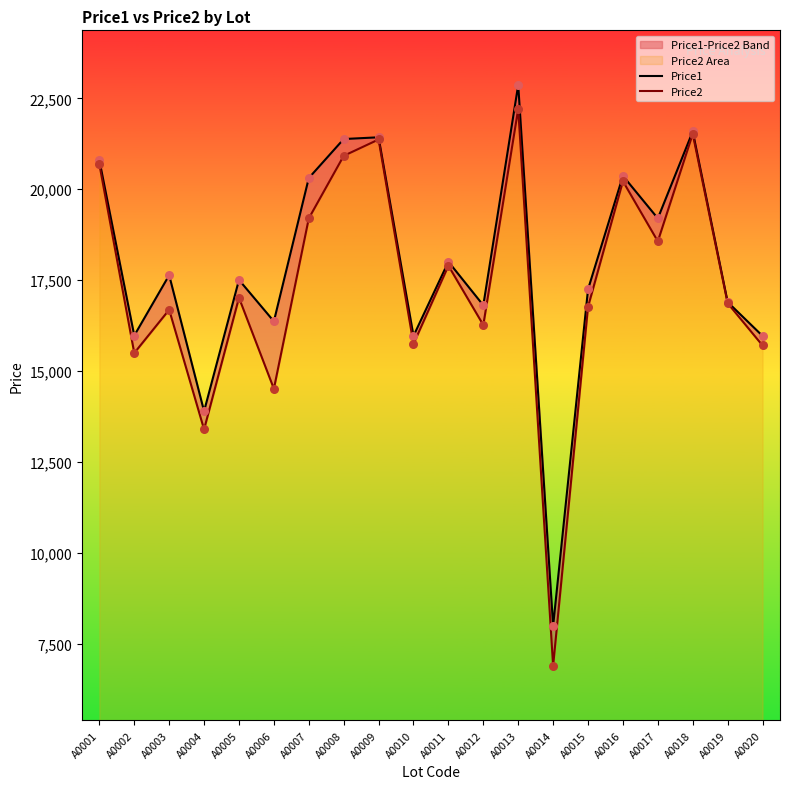

What are all the series names shown in the legend?

Price1, Price2